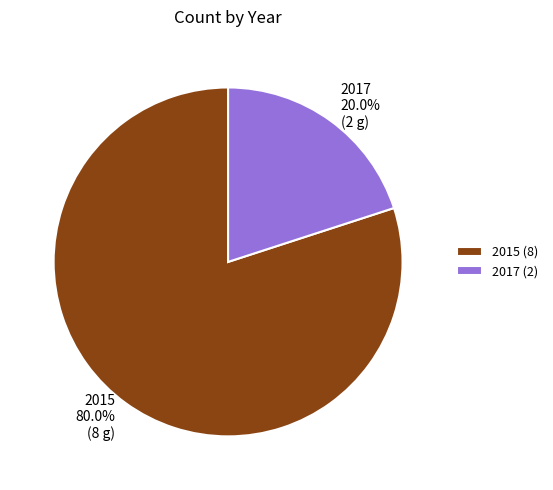

Do 2015 and 2017 together represent more than half of the pie?

Yes